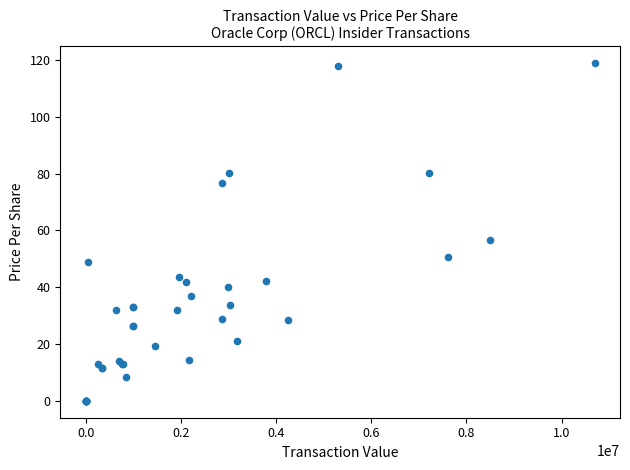

What Y value in the scatter plot is closest to 59?

56.6